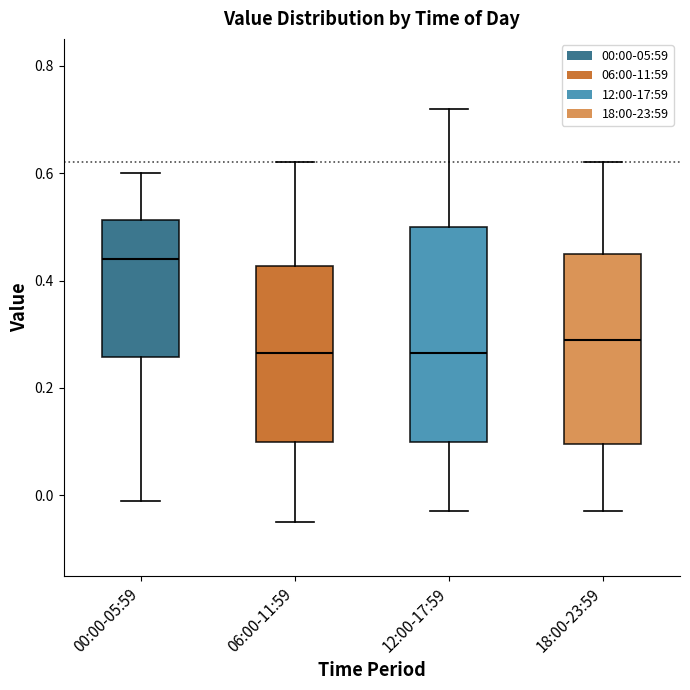

Reading left to right, transcribe this box plot: for each box, give where its median line is, the range the box spans, and where its two whiskers end, as read against the y-axis. The values are not printed on the chart, so give them approximately, as read against the axis.

00:00-05:59: median 0.44, box 0.26 to 0.52, whiskers 0.00 to 0.60
06:00-11:59: median 0.26, box 0.10 to 0.42, whiskers -0.04 to 0.62
12:00-17:59: median 0.26, box 0.10 to 0.50, whiskers -0.02 to 0.72
18:00-23:59: median 0.30, box 0.10 to 0.46, whiskers -0.02 to 0.62